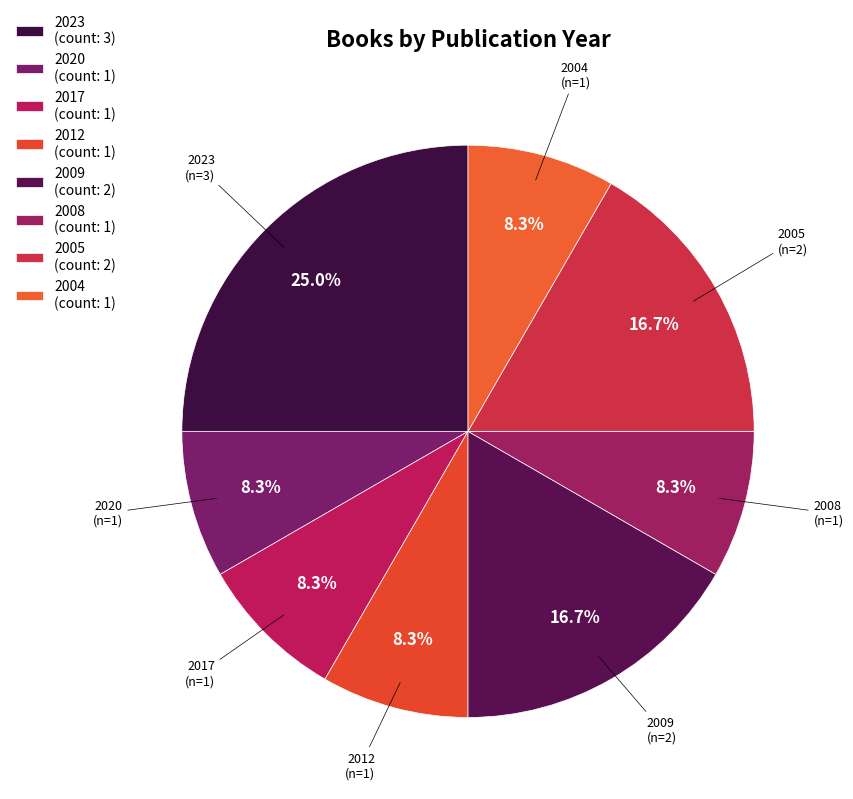

What is the largest slice in the pie chart?

2023